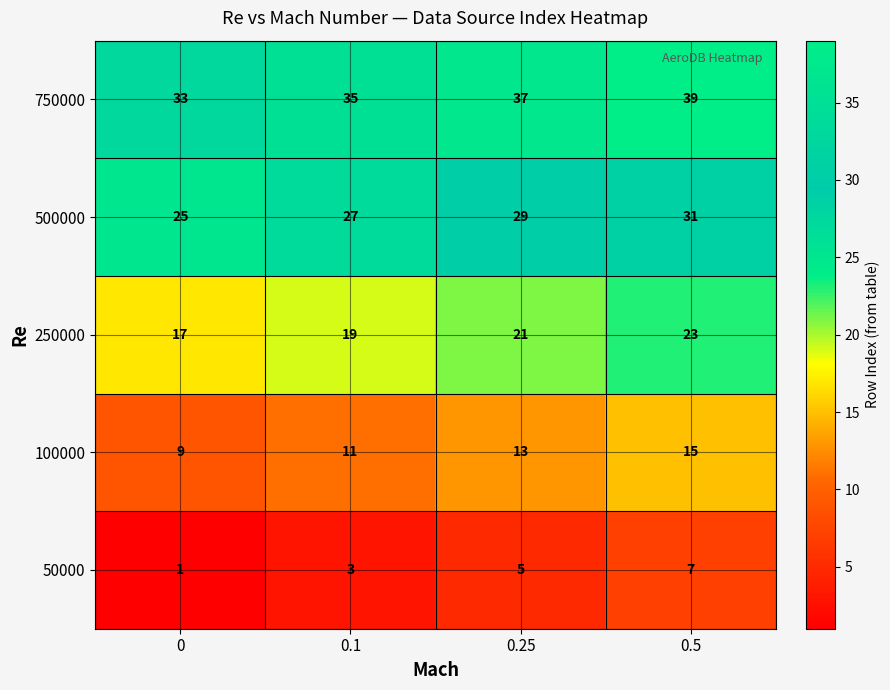

List the series in order of their peak value, lowest first.

50000, 100000, 250000, 500000, 750000